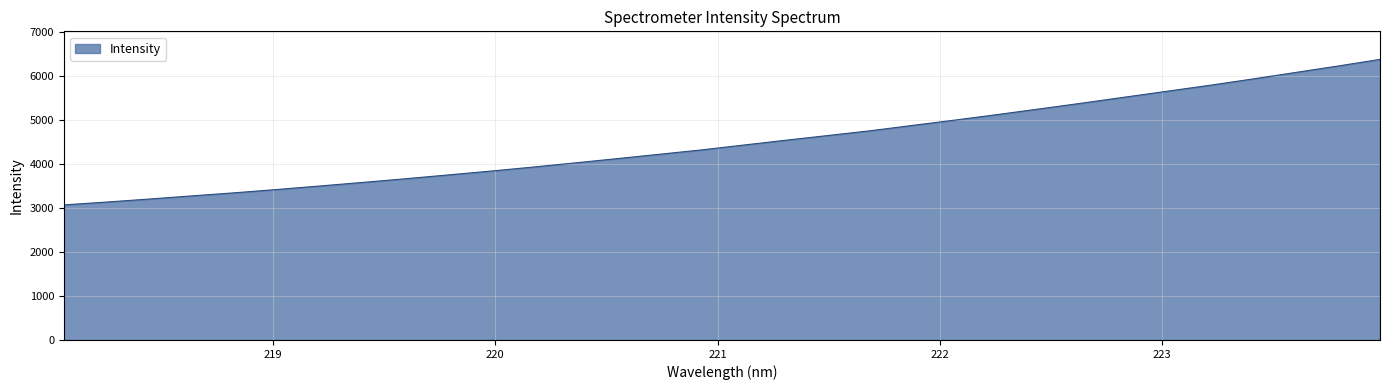

What is the difference between the maximum and minimum values?

3309.9